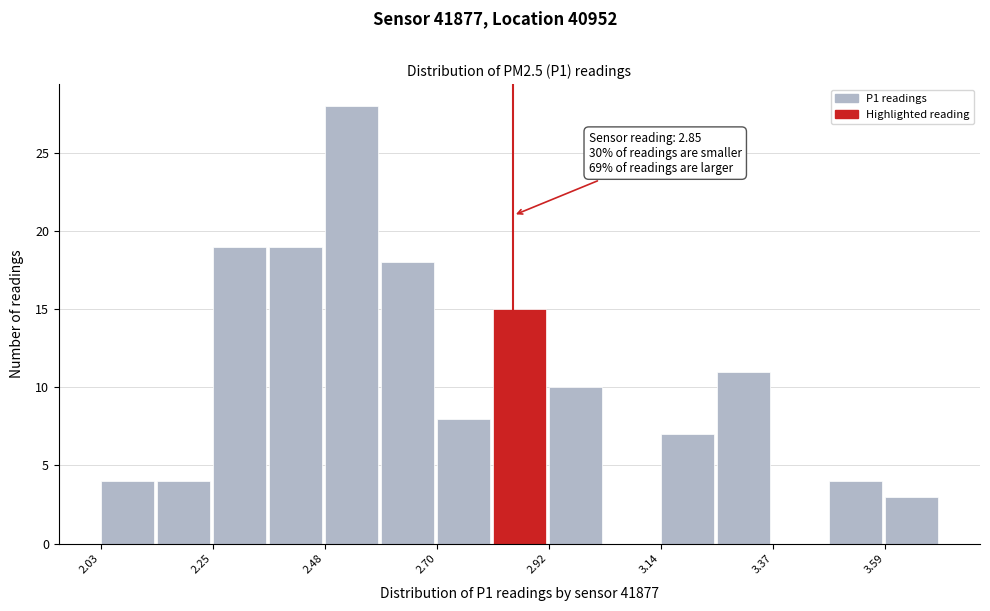

Around what value on the x-axis is the tallest bar? Give the approximate position of its centre, as read against the axis.

2.55